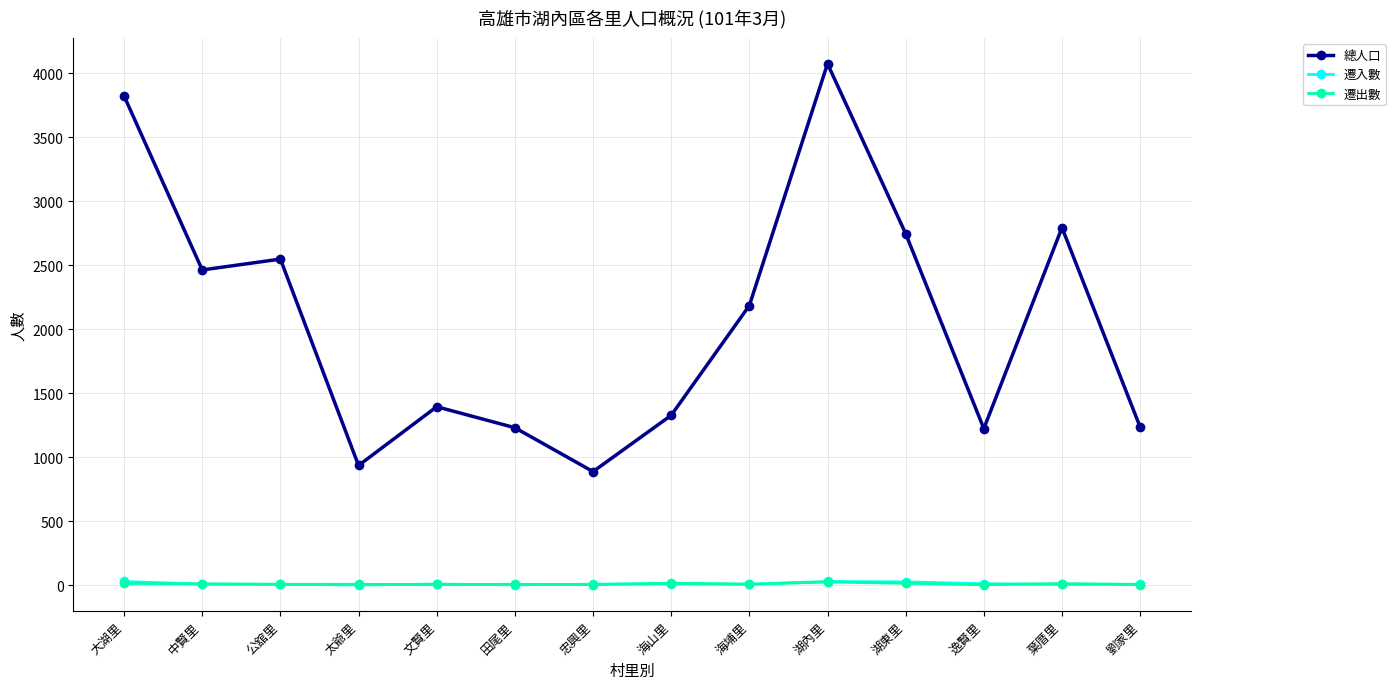

True or false: 遷出數 and 總人口 cross at least once.

False